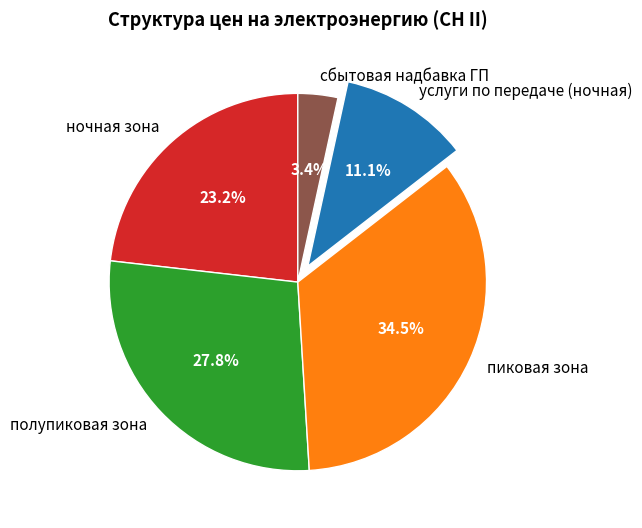

How many segments does this pie chart have?

5